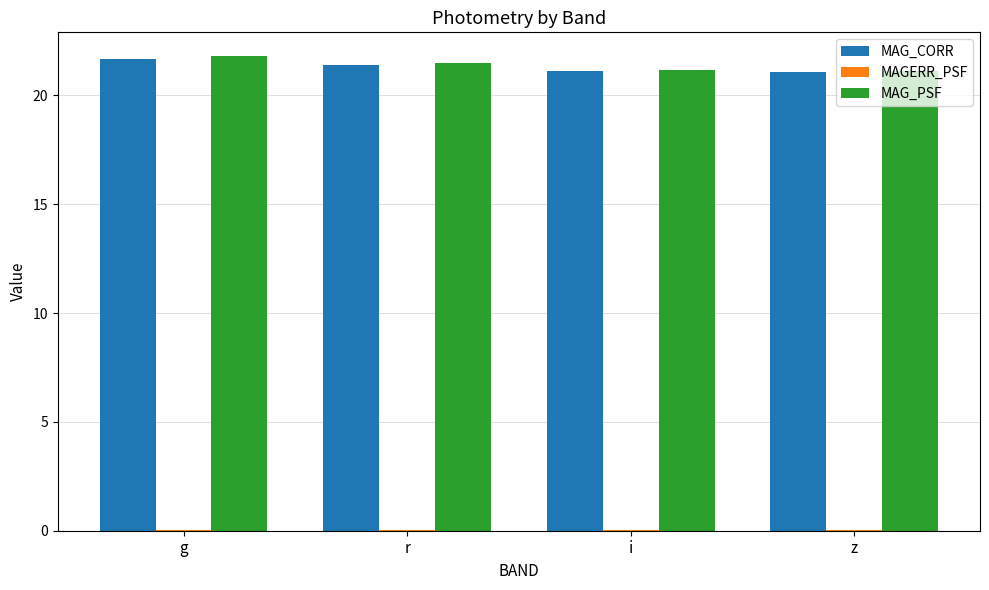

Is it true that MAG_PSF equals 21.1 at z?

True